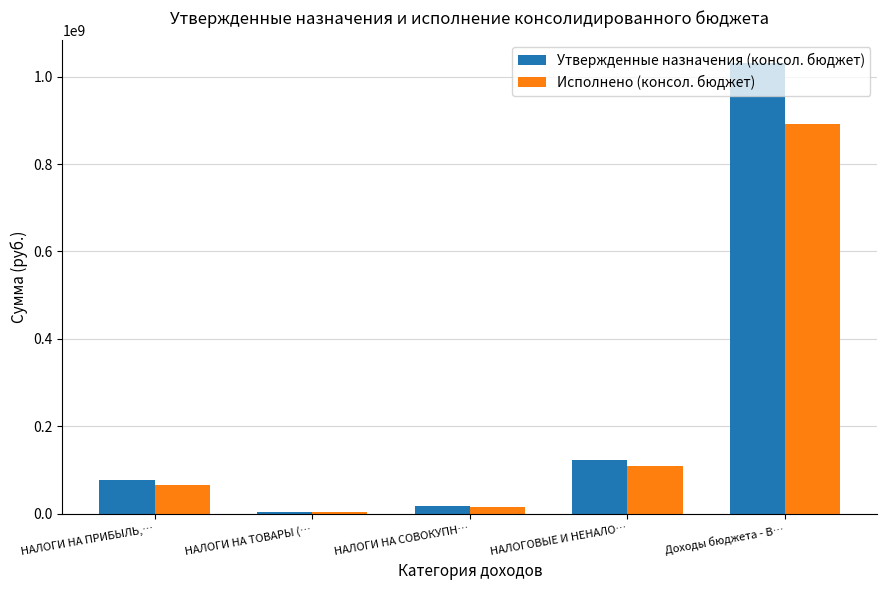

What is the average value of the Исполнено (консол. бюджет) series?

217199687.6